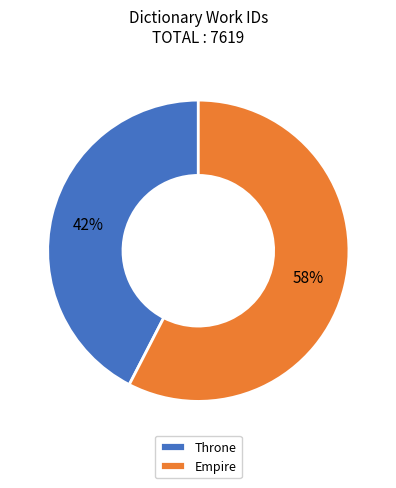

Is it true that Empire is 58% of the pie?

True